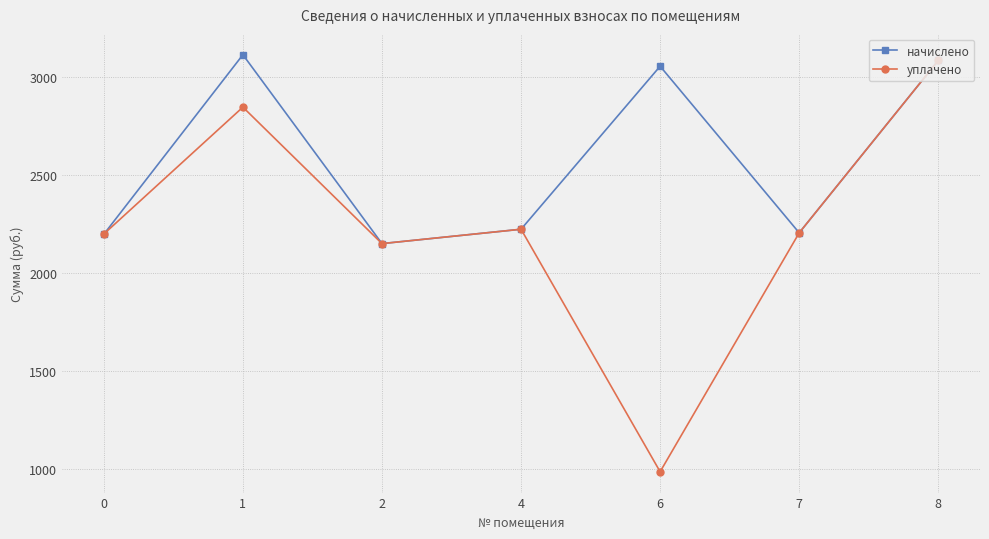

The value of уплачено at 1 is 4952.2. True or false?

False